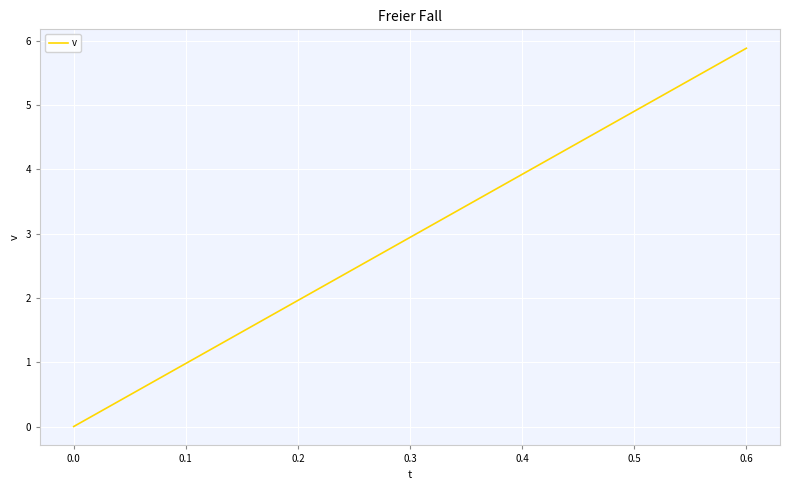

Is it true that the value at 0.4 is 3.9?

True